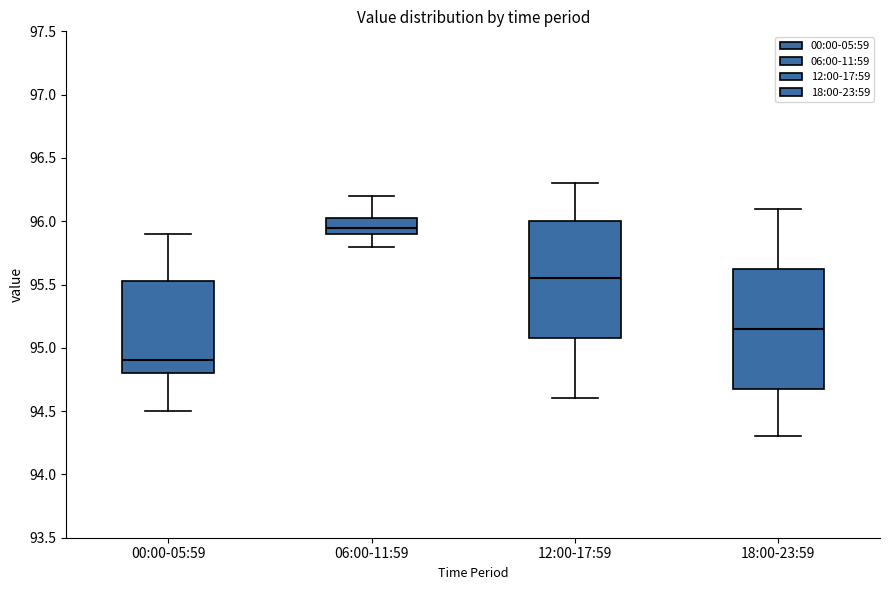

Reading left to right, read every box against the y-axis: the position of its median line, the range the box covers, and the ends of its whiskers. The values are not printed on the chart, so give them approximately, as read against the axis.

00:00-05:59: median 94.90, box 94.80 to 95.55, whiskers 94.50 to 95.90
06:00-11:59: median 95.95, box 95.90 to 96.05, whiskers 95.80 to 96.20
12:00-17:59: median 95.55, box 95.10 to 96.00, whiskers 94.60 to 96.30
18:00-23:59: median 95.15, box 94.70 to 95.65, whiskers 94.30 to 96.10